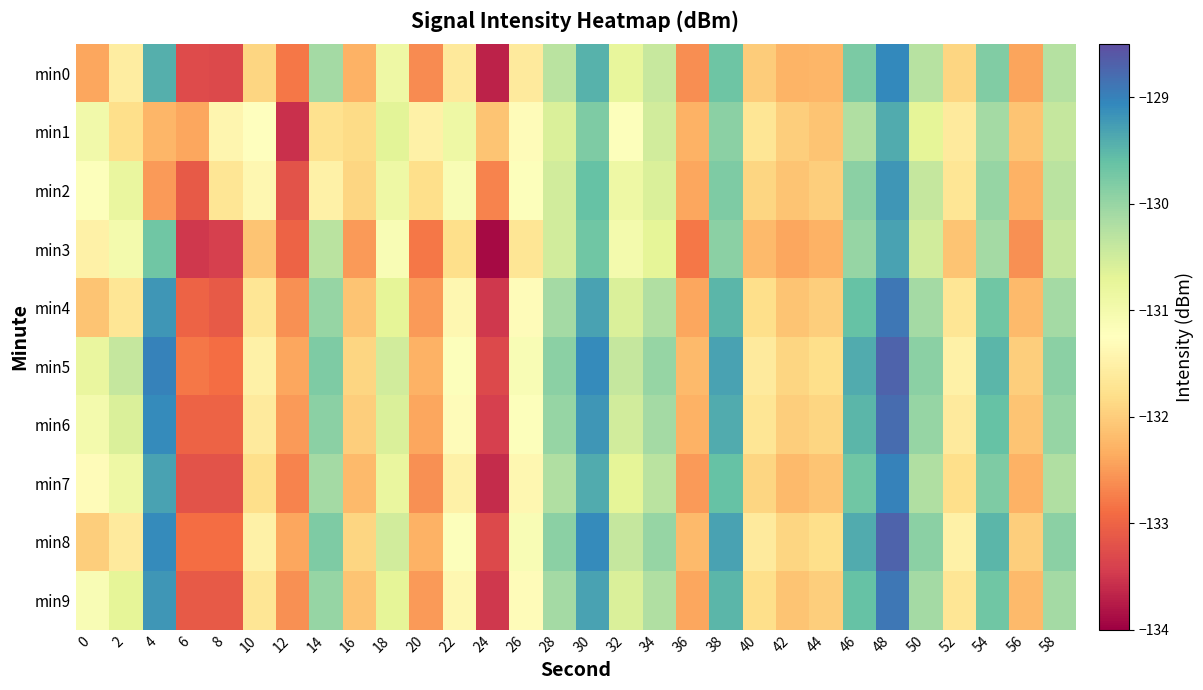

Reading left to right, list all the values displayed in this chart.

min0: 0=-132.4	2=-131.6	4=-129.4	6=-133.3	8=-133.3	10=-131.9	12=-132.8	14=-130.1	16=-132.3	18=-130.9	20=-132.6	22=-131.6	24=-133.7	26=-131.6	28=-130.3	30=-129.5	32=-130.8	34=-130.4	36=-132.6	38=-129.7	40=-132.0	42=-132.3	44=-132.2	46=-129.8	48=-129.1	50=-130.3	52=-131.9	54=-129.8	56=-132.4	58=-130.3
min1: 0=-131.0	2=-131.8	4=-132.2	6=-132.4	8=-131.4	10=-131.2	12=-133.6	14=-131.8	16=-131.8	18=-130.7	20=-131.5	22=-130.9	24=-132.1	26=-131.3	28=-130.6	30=-129.8	32=-131.2	34=-130.5	36=-132.3	38=-129.9	40=-131.7	42=-132.0	44=-132.1	46=-130.2	48=-129.4	50=-130.7	52=-131.6	54=-130.1	56=-132.1	58=-130.4
min2: 0=-131.2	2=-130.8	4=-132.5	6=-133.1	8=-131.7	10=-131.4	12=-133.2	14=-131.5	16=-131.9	18=-130.9	20=-131.8	22=-131.1	24=-132.7	26=-131.2	28=-130.5	30=-129.6	32=-130.9	34=-130.6	36=-132.4	38=-129.8	40=-131.9	42=-132.1	44=-132.0	46=-129.9	48=-129.2	50=-130.4	52=-131.7	54=-130.0	56=-132.3	58=-130.3
min3: 0=-131.5	2=-131.0	4=-129.7	6=-133.5	8=-133.4	10=-132.1	12=-133.0	14=-130.3	16=-132.5	18=-131.1	20=-132.8	22=-131.8	24=-133.9	26=-131.7	28=-130.5	30=-129.7	32=-131.0	34=-130.7	36=-132.8	38=-129.9	40=-132.2	42=-132.4	44=-132.3	46=-130.0	48=-129.3	50=-130.5	52=-132.1	54=-130.1	56=-132.6	58=-130.4
min4: 0=-132.1	2=-131.7	4=-129.2	6=-133.0	8=-133.1	10=-131.7	12=-132.6	14=-130.0	16=-132.1	18=-130.7	20=-132.5	22=-131.4	24=-133.5	26=-131.3	28=-130.1	30=-129.3	32=-130.6	34=-130.2	36=-132.4	38=-129.5	40=-131.8	42=-132.1	44=-132.0	46=-129.6	48=-128.9	50=-130.1	52=-131.7	54=-129.7	56=-132.2	58=-130.1
min5: 0=-130.8	2=-130.4	4=-129.0	6=-132.8	8=-132.9	10=-131.5	12=-132.4	14=-129.8	16=-131.9	18=-130.5	20=-132.3	22=-131.2	24=-133.3	26=-131.1	28=-129.9	30=-129.1	32=-130.4	34=-130.0	36=-132.2	38=-129.3	40=-131.6	42=-131.9	44=-131.8	46=-129.4	48=-128.7	50=-129.9	52=-131.5	54=-129.5	56=-132.0	58=-129.9
min6: 0=-131.0	2=-130.6	4=-129.1	6=-133.0	8=-133.0	10=-131.6	12=-132.5	14=-129.9	16=-132.0	18=-130.6	20=-132.4	22=-131.3	24=-133.4	26=-131.2	28=-130.0	30=-129.2	32=-130.5	34=-130.1	36=-132.3	38=-129.4	40=-131.7	42=-132.0	44=-131.9	46=-129.5	48=-128.8	50=-130.0	52=-131.6	54=-129.6	56=-132.1	58=-130.0
min7: 0=-131.3	2=-130.9	4=-129.3	6=-133.2	8=-133.2	10=-131.8	12=-132.7	14=-130.1	16=-132.2	18=-130.8	20=-132.6	22=-131.5	24=-133.6	26=-131.4	28=-130.2	30=-129.4	32=-130.7	34=-130.3	36=-132.5	38=-129.6	40=-131.9	42=-132.2	44=-132.1	46=-129.7	48=-129.0	50=-130.2	52=-131.8	54=-129.8	56=-132.3	58=-130.2
min8: 0=-132.0	2=-131.6	4=-129.1	6=-132.9	8=-132.9	10=-131.5	12=-132.4	14=-129.8	16=-131.9	18=-130.5	20=-132.3	22=-131.2	24=-133.3	26=-131.1	28=-129.9	30=-129.1	32=-130.4	34=-130.0	36=-132.2	38=-129.3	40=-131.6	42=-131.9	44=-131.8	46=-129.4	48=-128.7	50=-129.9	52=-131.5	54=-129.5	56=-132.0	58=-129.9
min9: 0=-131.1	2=-130.7	4=-129.2	6=-133.1	8=-133.1	10=-131.7	12=-132.6	14=-130.0	16=-132.1	18=-130.7	20=-132.5	22=-131.4	24=-133.5	26=-131.3	28=-130.1	30=-129.3	32=-130.6	34=-130.2	36=-132.4	38=-129.5	40=-131.8	42=-132.1	44=-132.0	46=-129.6	48=-128.9	50=-130.1	52=-131.7	54=-129.7	56=-132.2	58=-130.1